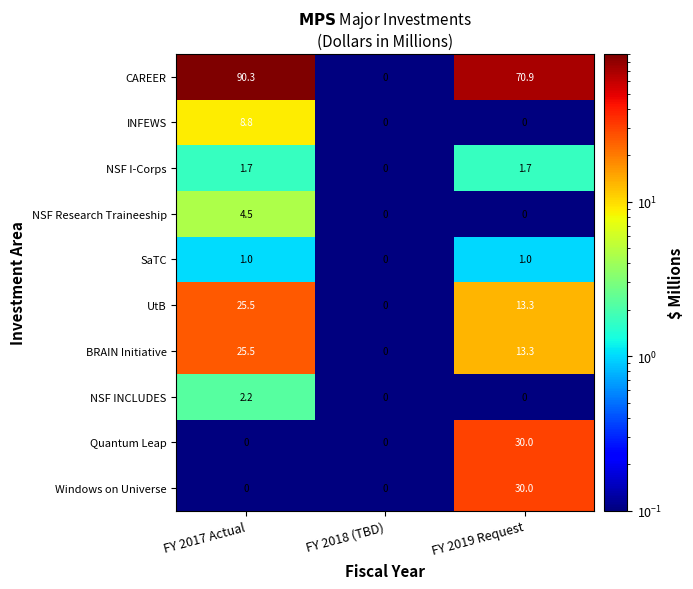

Reading left to right, list all the values displayed in this chart.

CAREER: 90.3	0.0	70.9
INFEWS: 8.8	0.0	0.0
NSF I-Corps: 1.7	0.0	1.7
NSF Research Traineeship: 4.5	0.0	0.0
SaTC: 1.0	0.0	1.0
UtB: 25.5	0.0	13.3
BRAIN Initiative: 25.5	0.0	13.3
NSF INCLUDES: 2.2	0.0	0.0
Quantum Leap: 0.0	0.0	30.0
Windows on Universe: 0.0	0.0	30.0